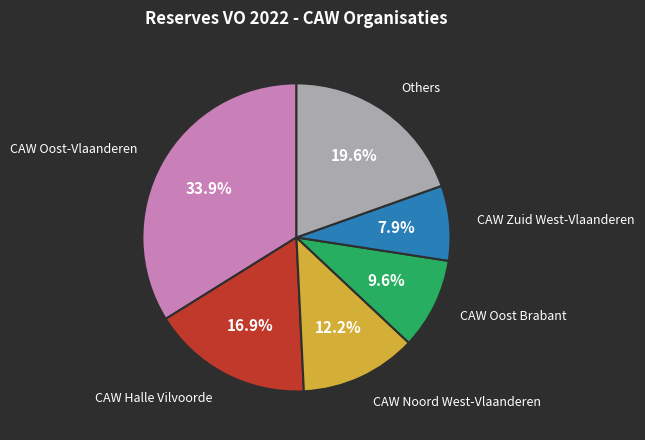

Does any single category account for the majority?

No